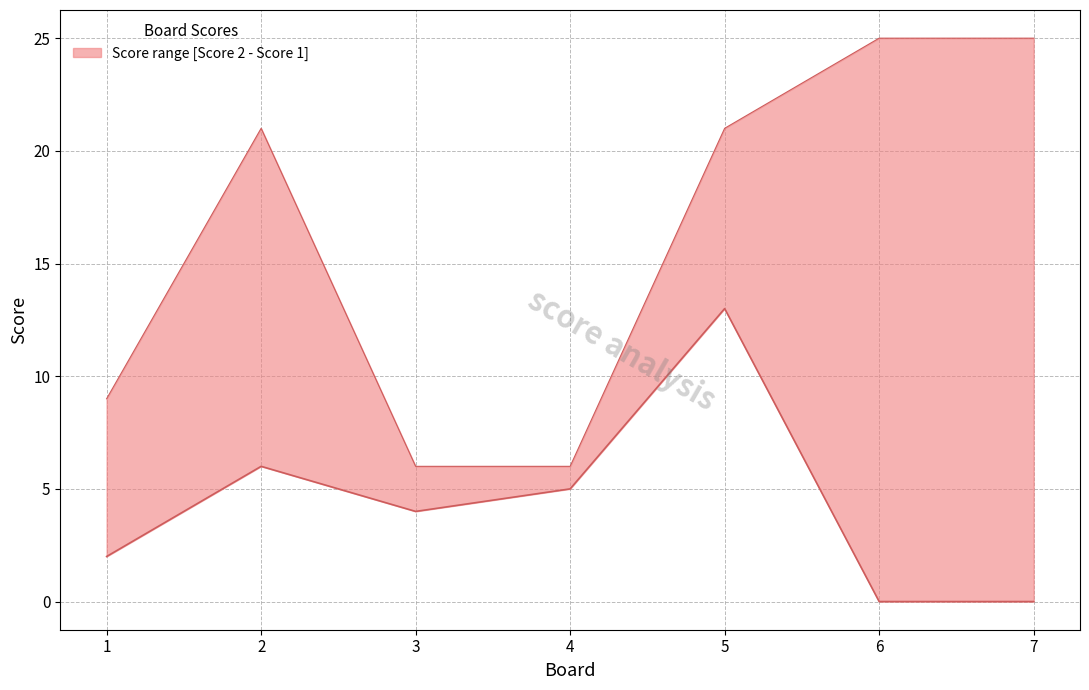

What are all the series names shown in the legend?

Score 2, Score 1